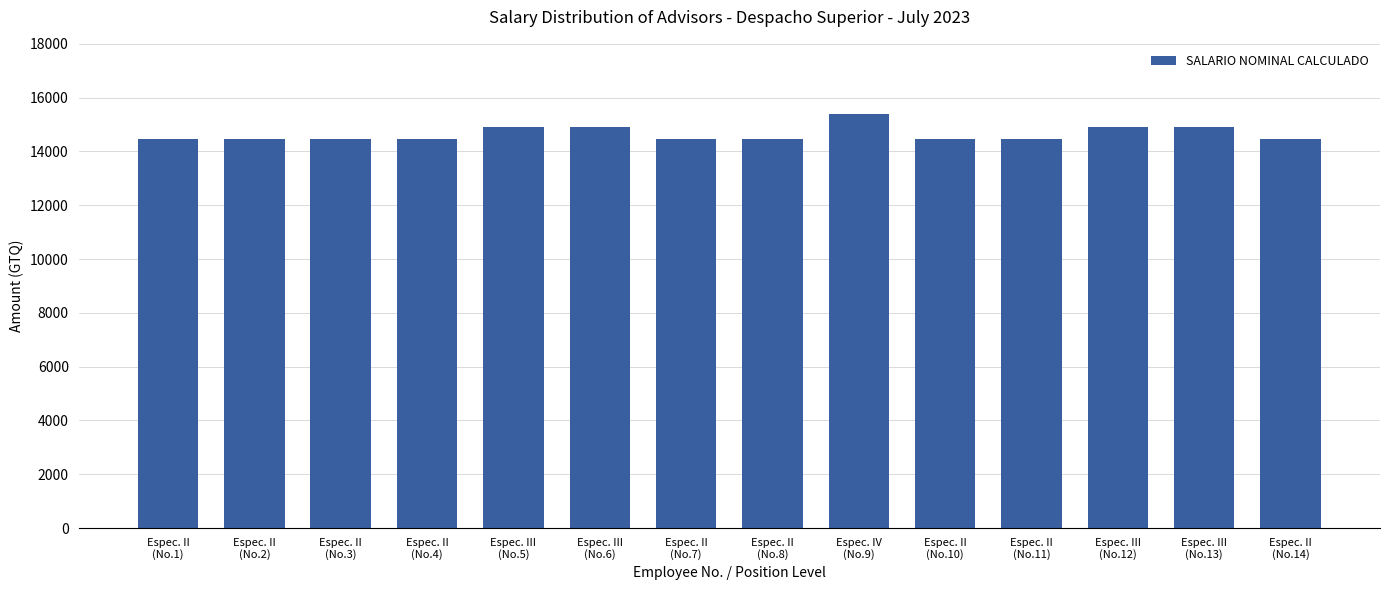

What is the difference between the second highest and second lowest values?

462